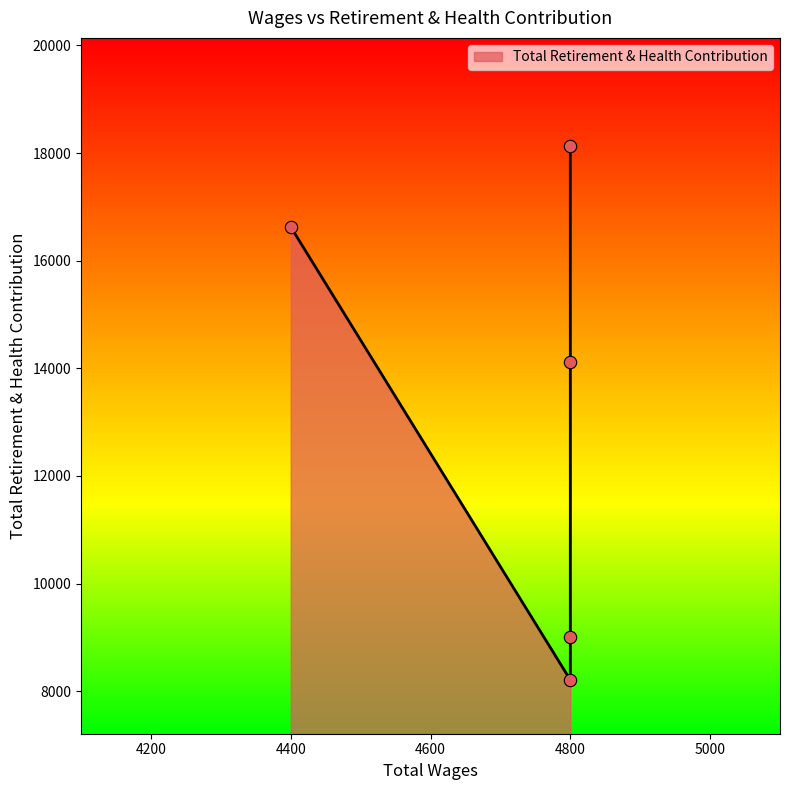

Between 4800.0 and 4800.0, which is larger?

4800.0